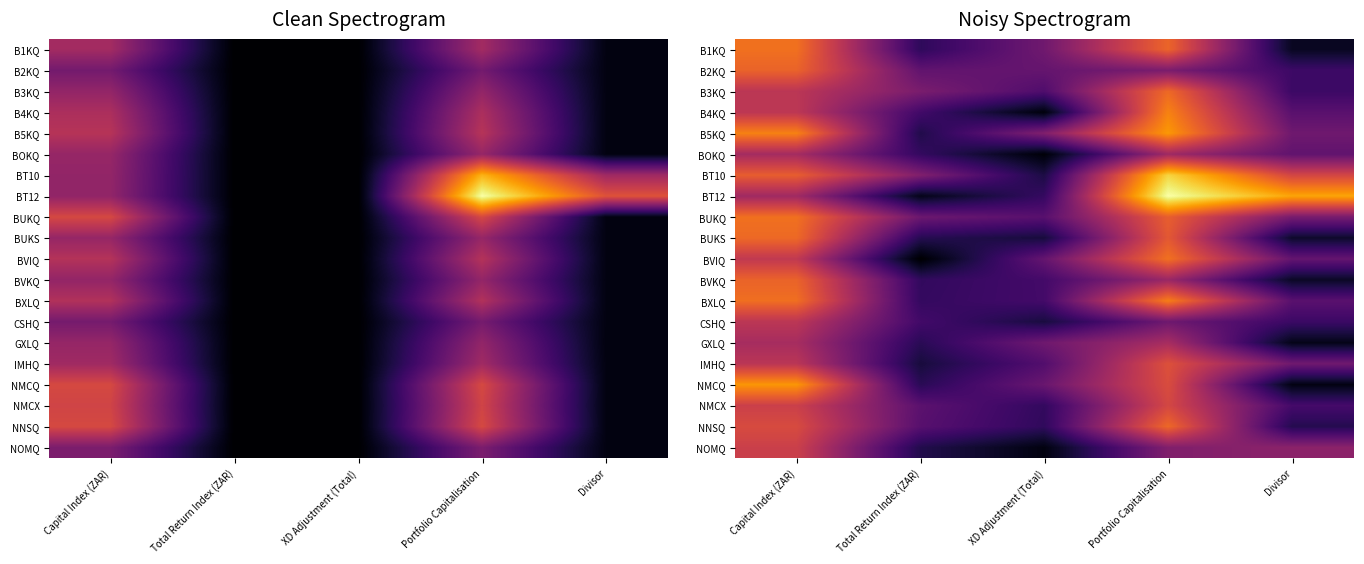

What is the total value across all series at XD Adjustment (Total)?

96.4